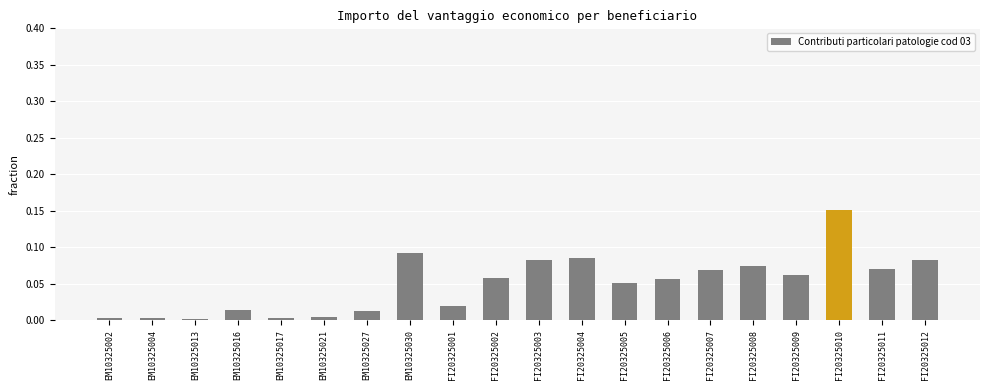

What is the label of the 6th bar from the left?

EM10325021